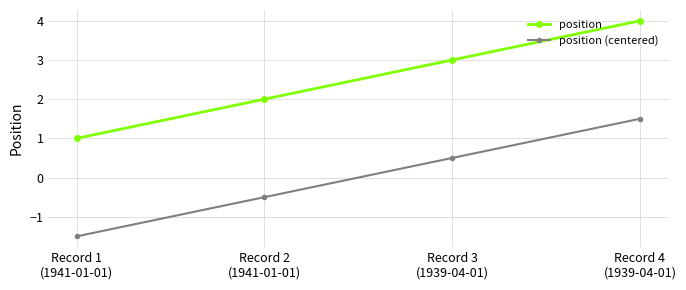

What is the sum of the position values at Record 4
(1939-04-01) and Record 3
(1939-04-01)?

7.0